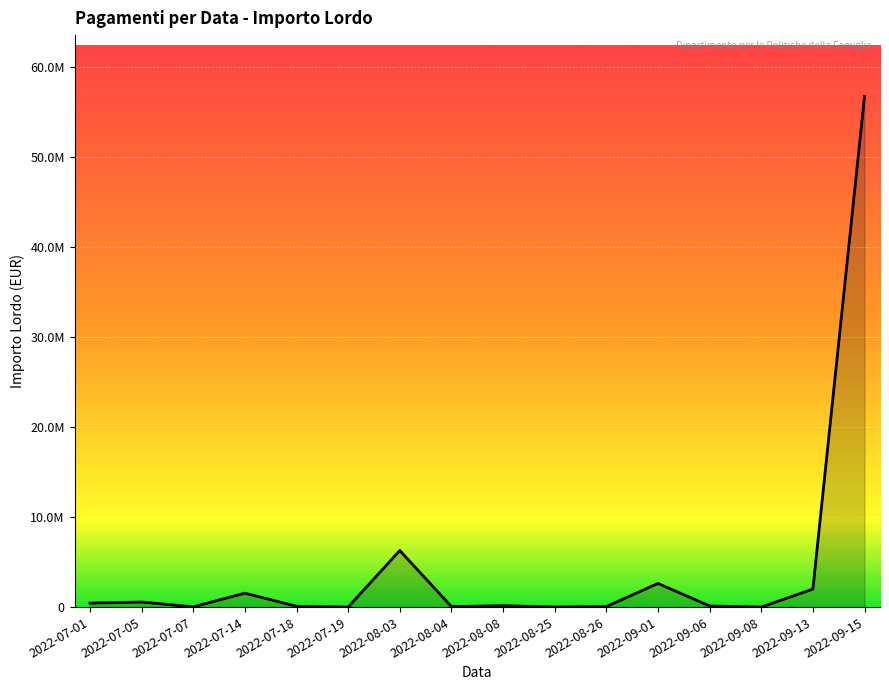

List the labels in order of value, largest first.

2022-09-15, 2022-08-03, 2022-09-01, 2022-09-13, 2022-07-14, 2022-07-05, 2022-07-01, 2022-08-08, 2022-09-06, 2022-07-18, 2022-08-26, 2022-08-04, 2022-07-07, 2022-08-25, 2022-09-08, 2022-07-19